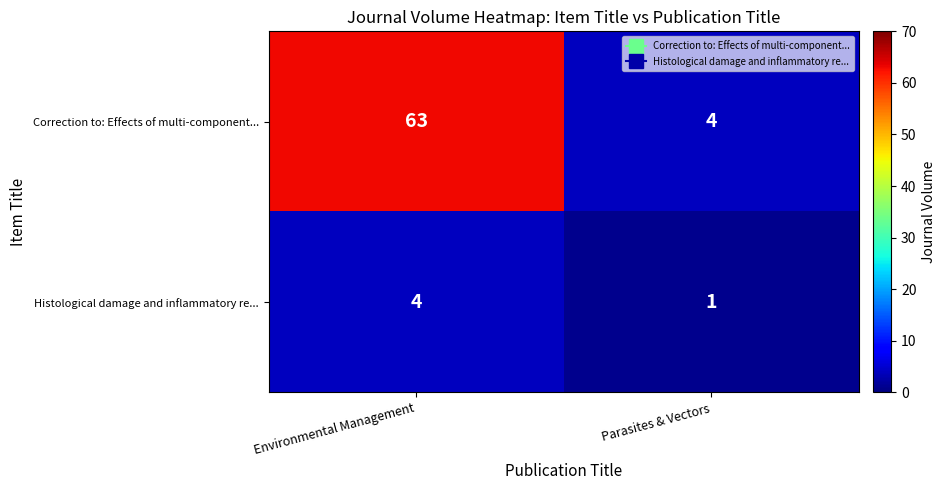

At which label is Histological damage and inflammatory re... closest to 2?

Parasites & Vectors